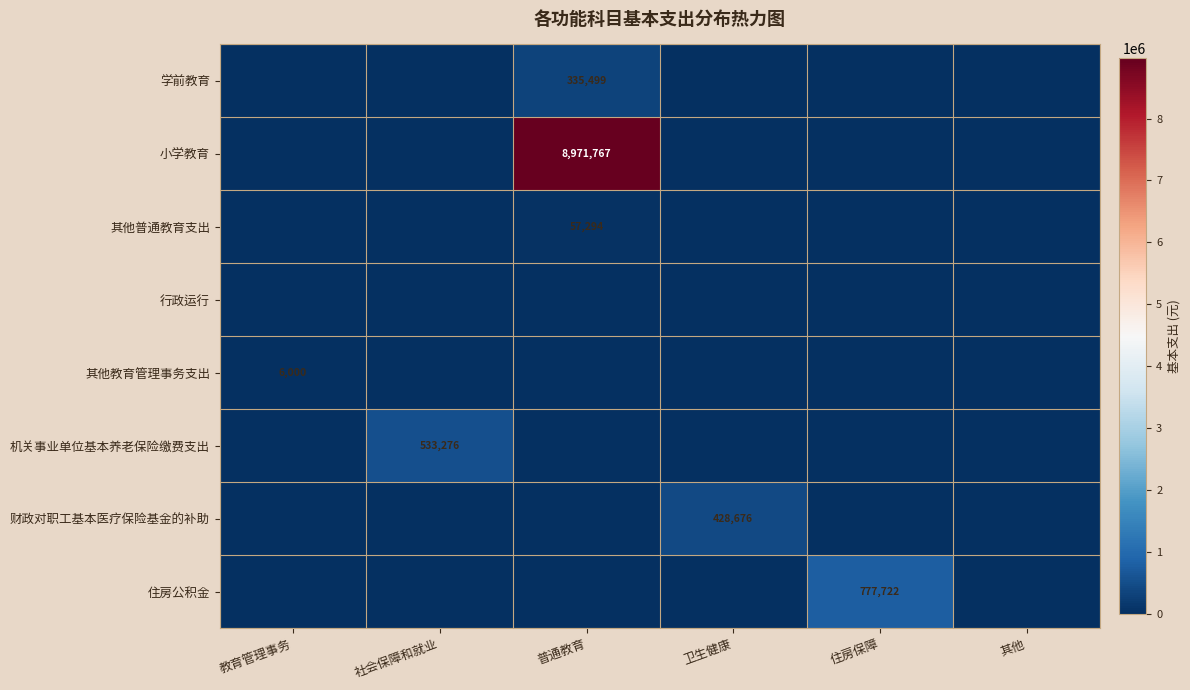

The value of 其他普通教育支出 at 普通教育 is 57294. True or false?

True